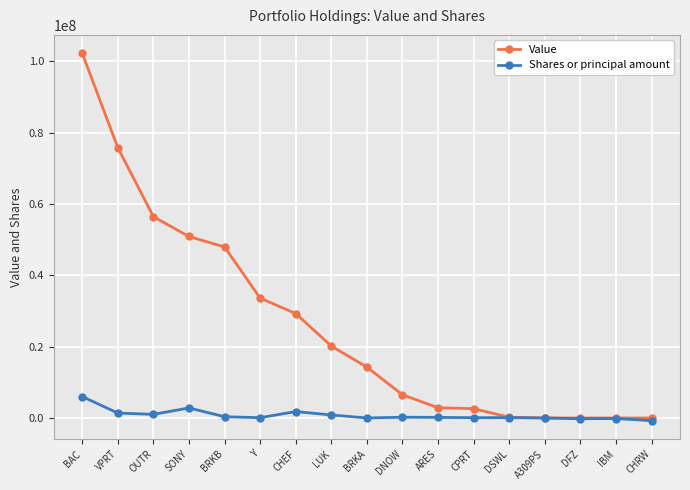

List the series in order of their peak value, lowest first.

Shares or principal amount, Value